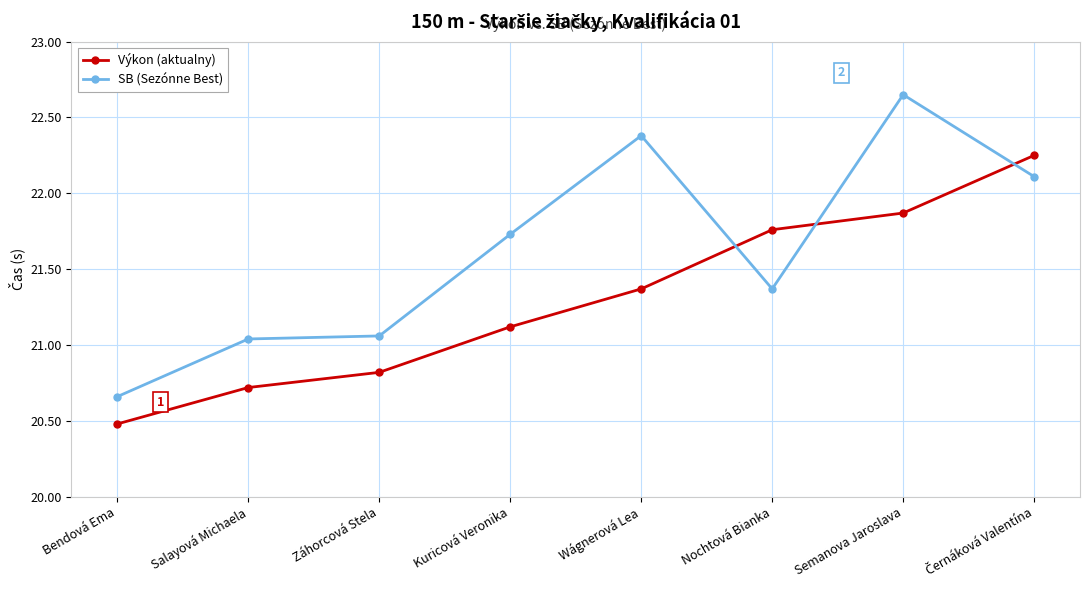

Is it true that SB (Sezónne Best) equals 9.5 at Kuricová Veronika?

False